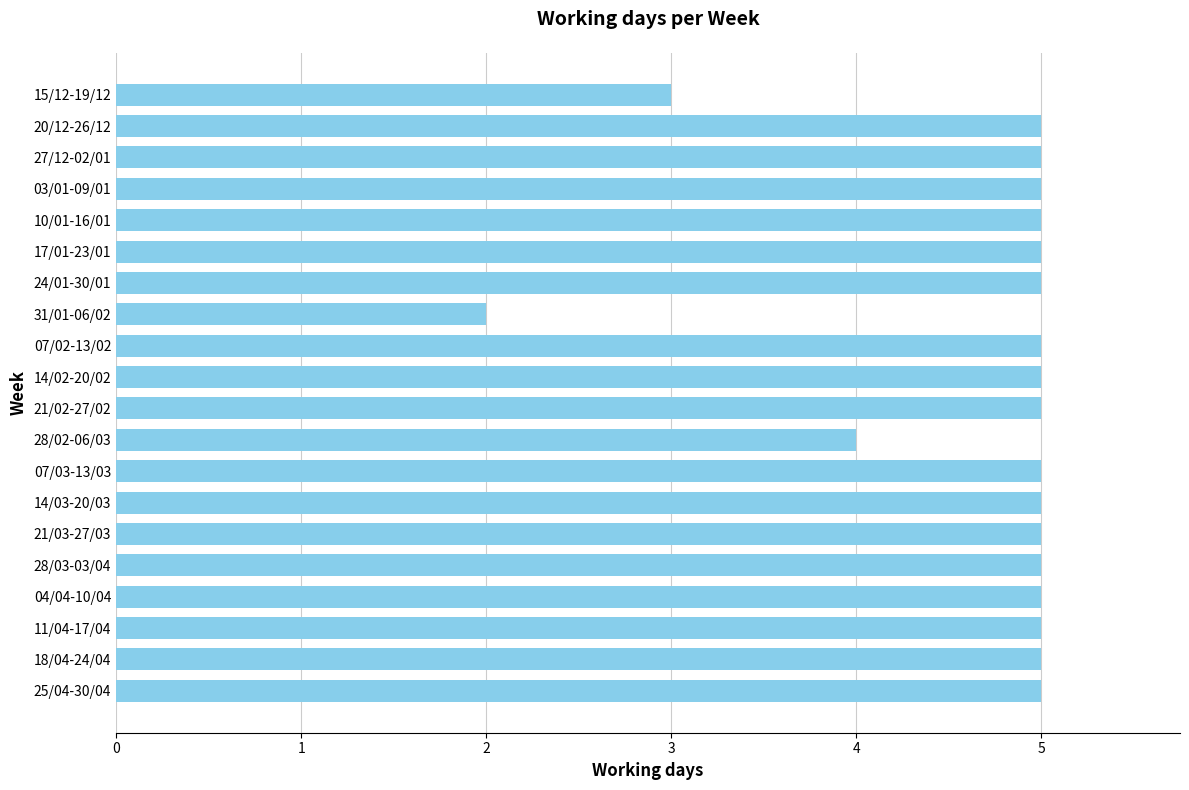

What is the maximum value shown in the chart?

5